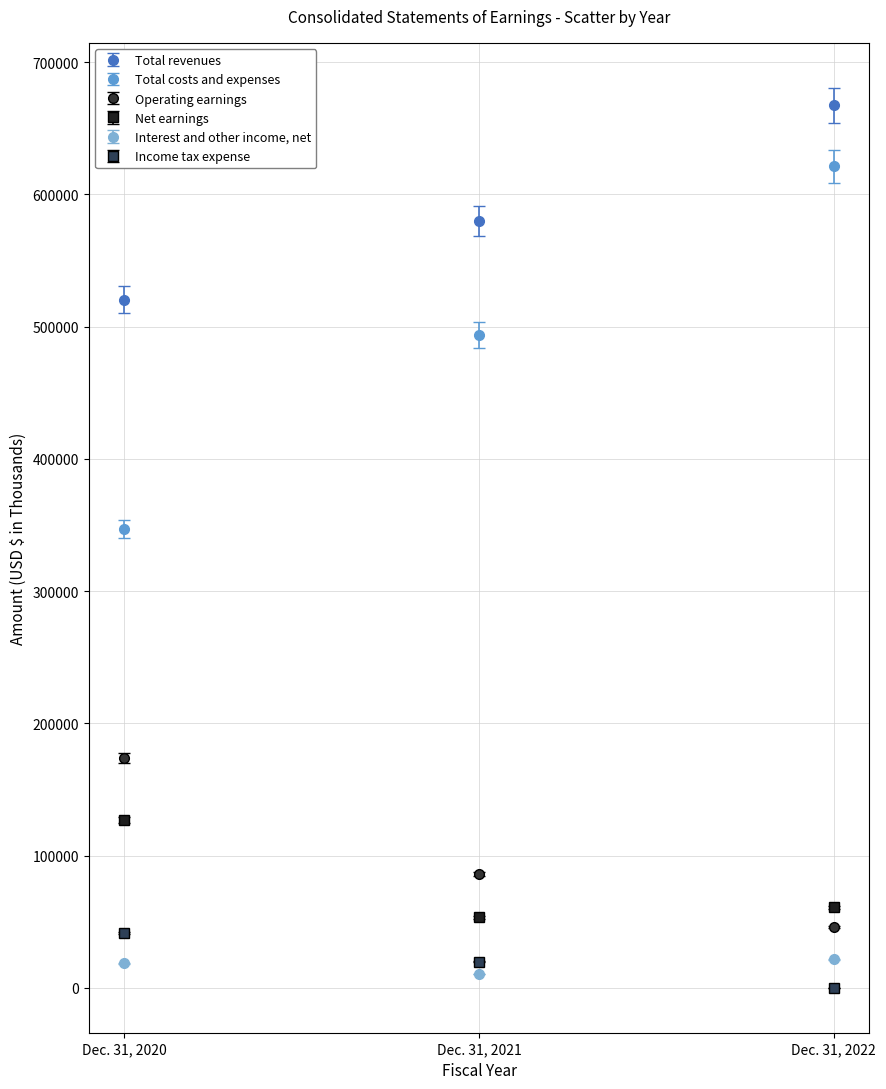

Which series changed the most between Dec. 31, 2021 and Dec. 31, 2022?

Total costs and expenses